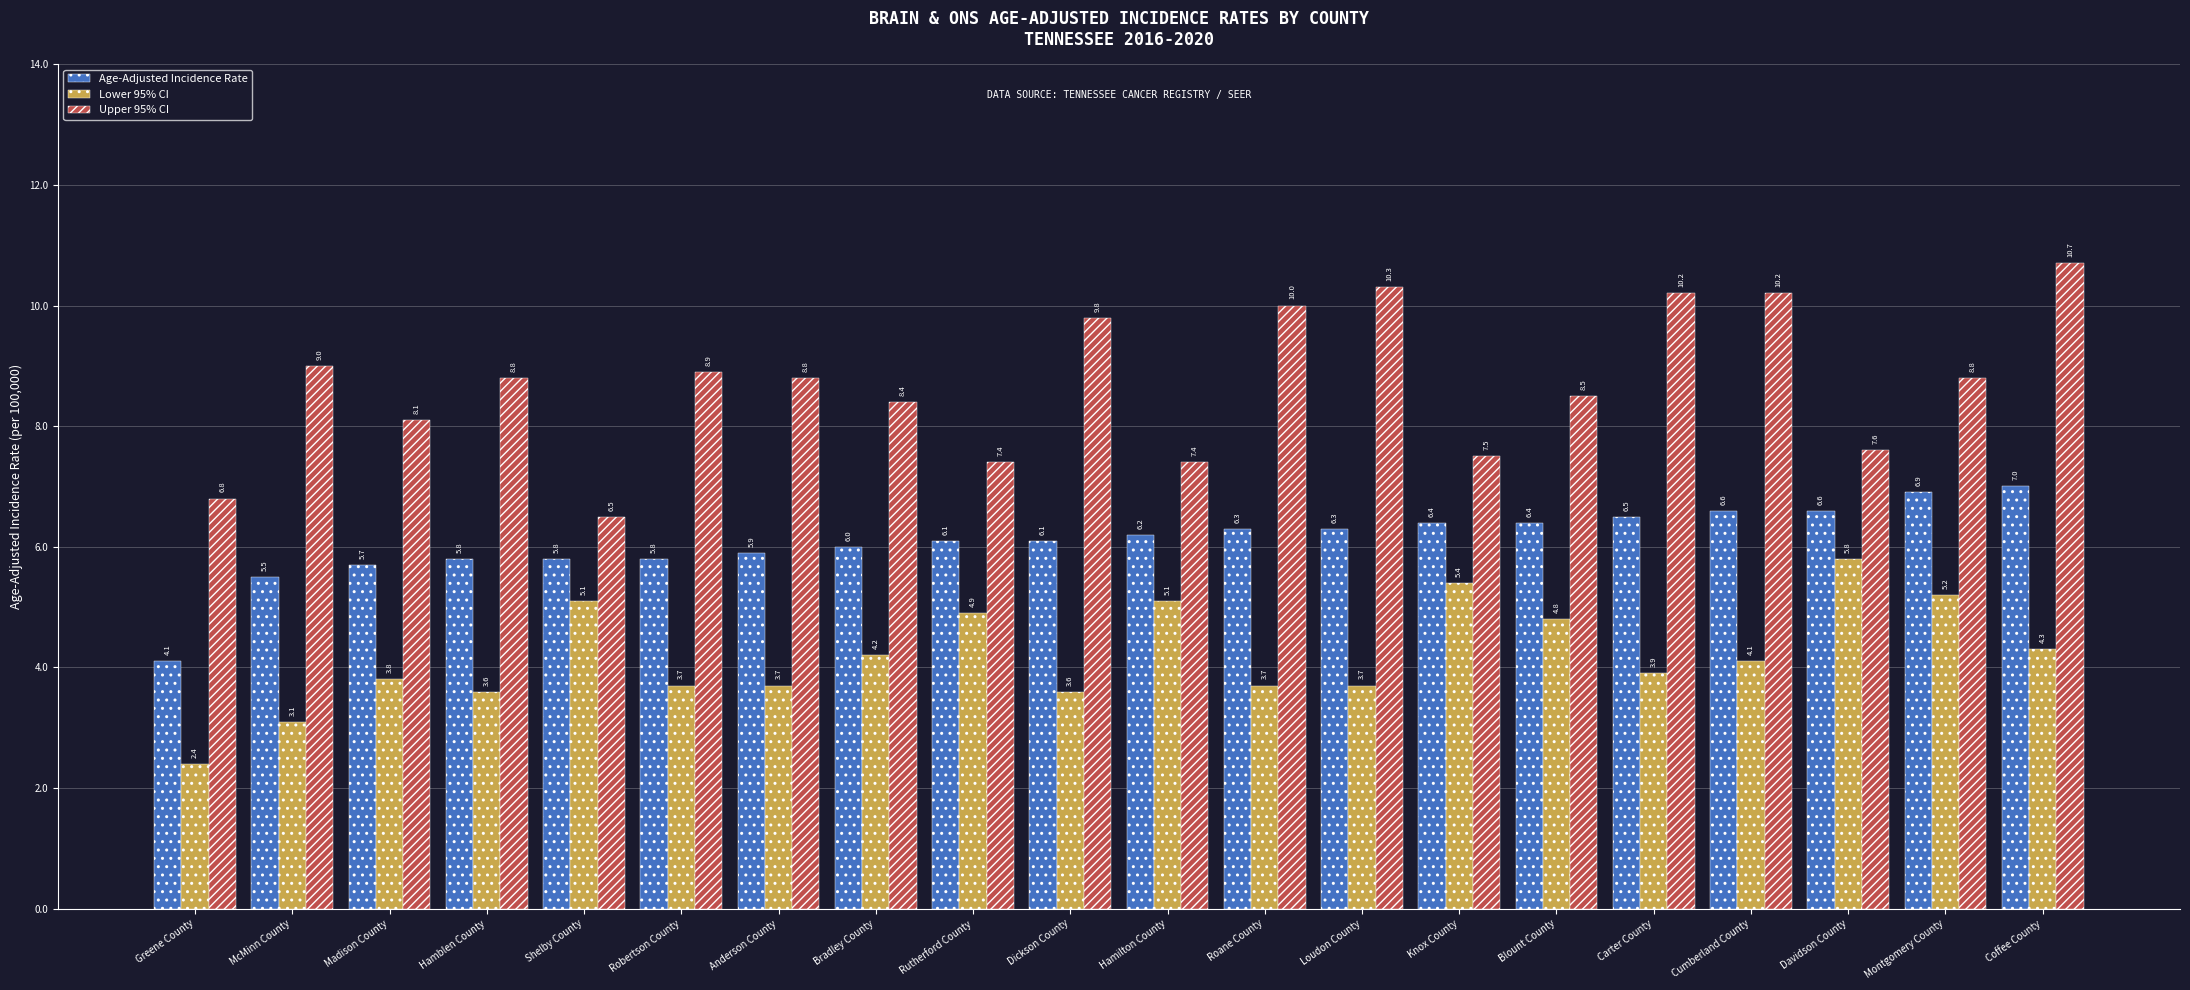

At which label does Age-Adjusted Incidence Rate reach its minimum?

Greene County